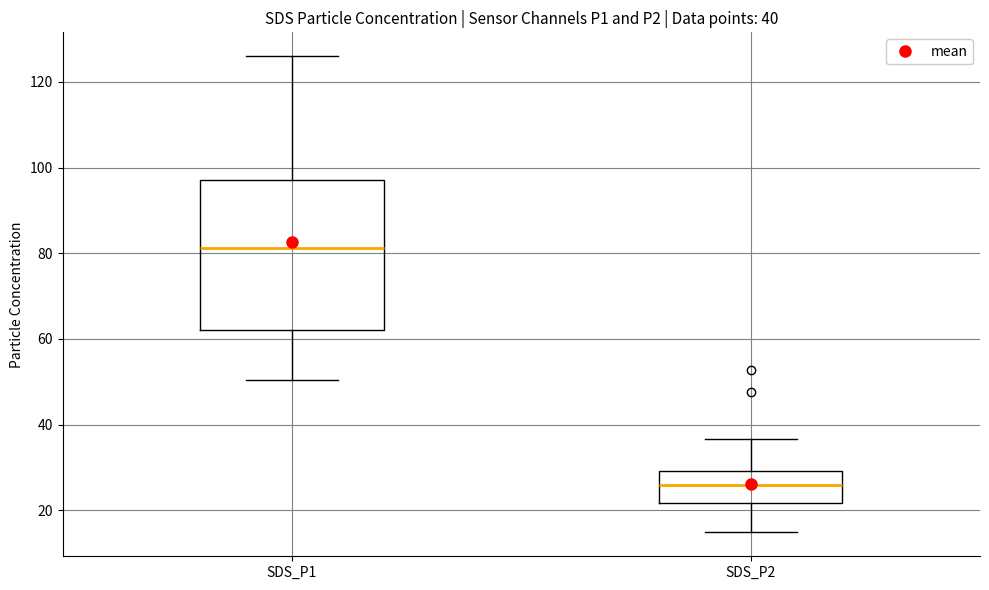

Comparing the boxes themselves (not the whiskers), which one is the tallest?

SDS_P1